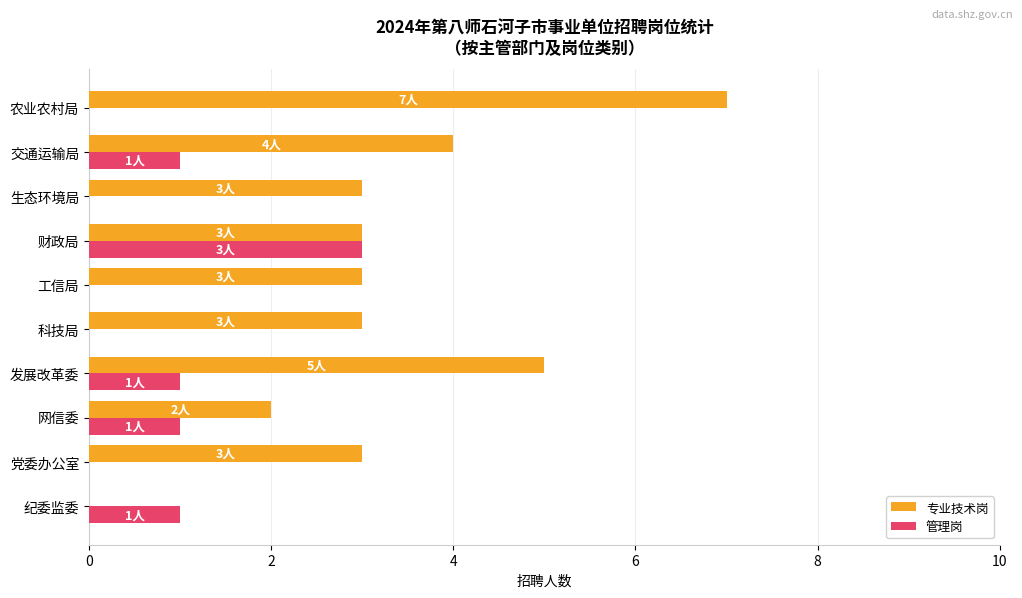

At which label does 管理岗 reach its peak?

财政局